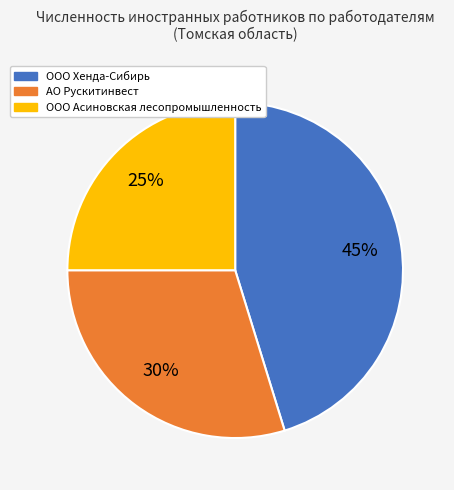

Rank the categories by value from lowest to highest.

ООО Асиновская лесопромышленность, АО Рускитинвест, ООО Хенда-Сибирь